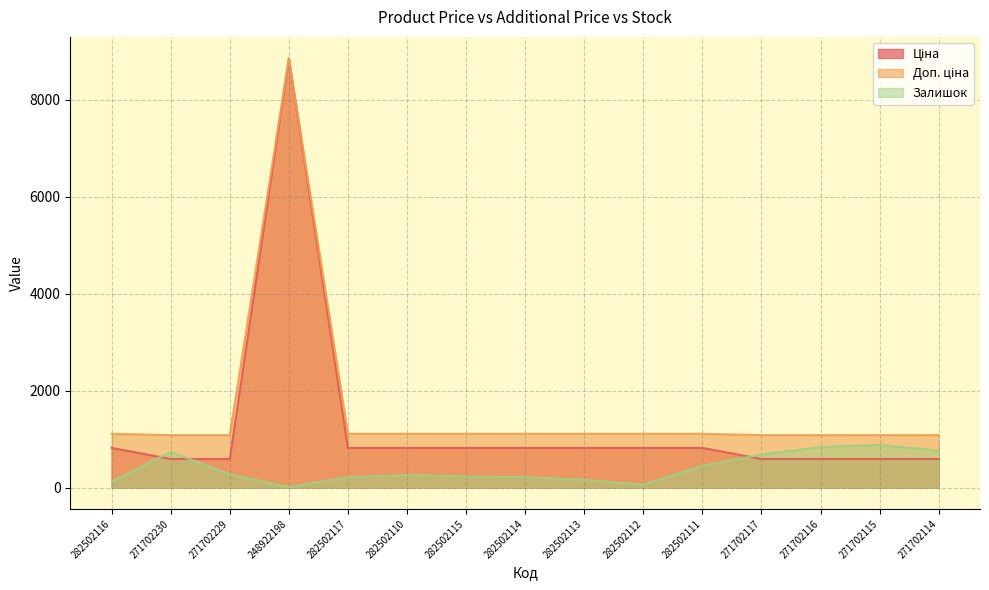

Rank the series by their maximum value, from lowest to highest.

Залишок, Ціна, Доп. ціна